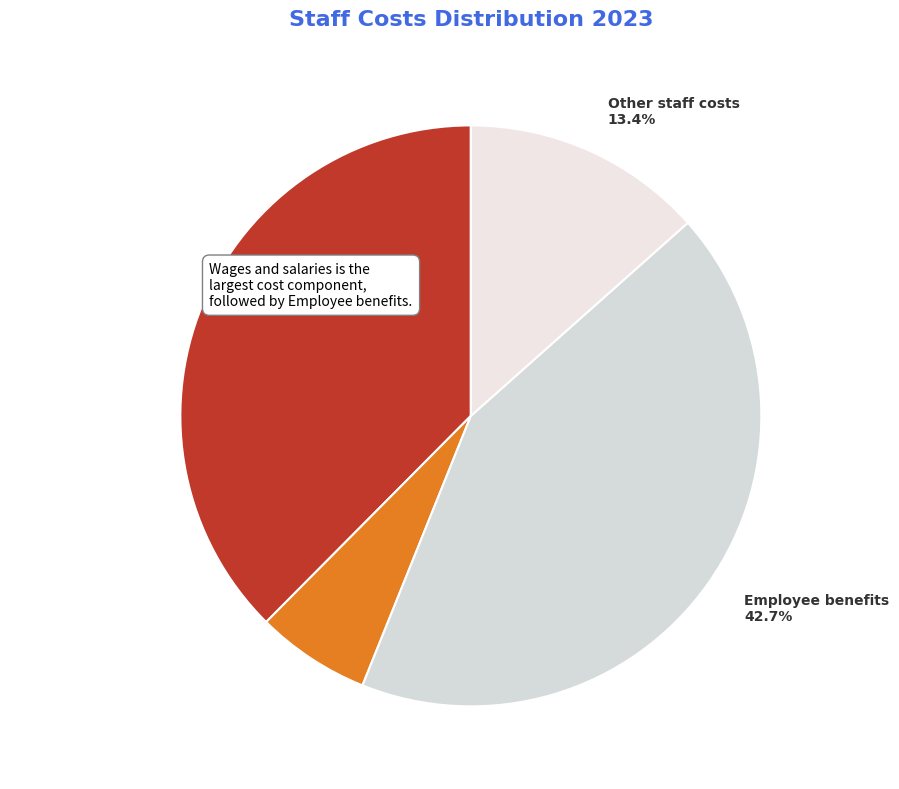

How many slices are in this pie chart?

4